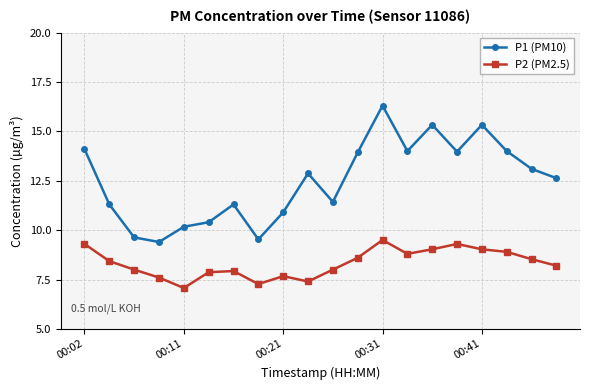

What are all the series names shown in the legend?

P1 (PM10), P2 (PM2.5)